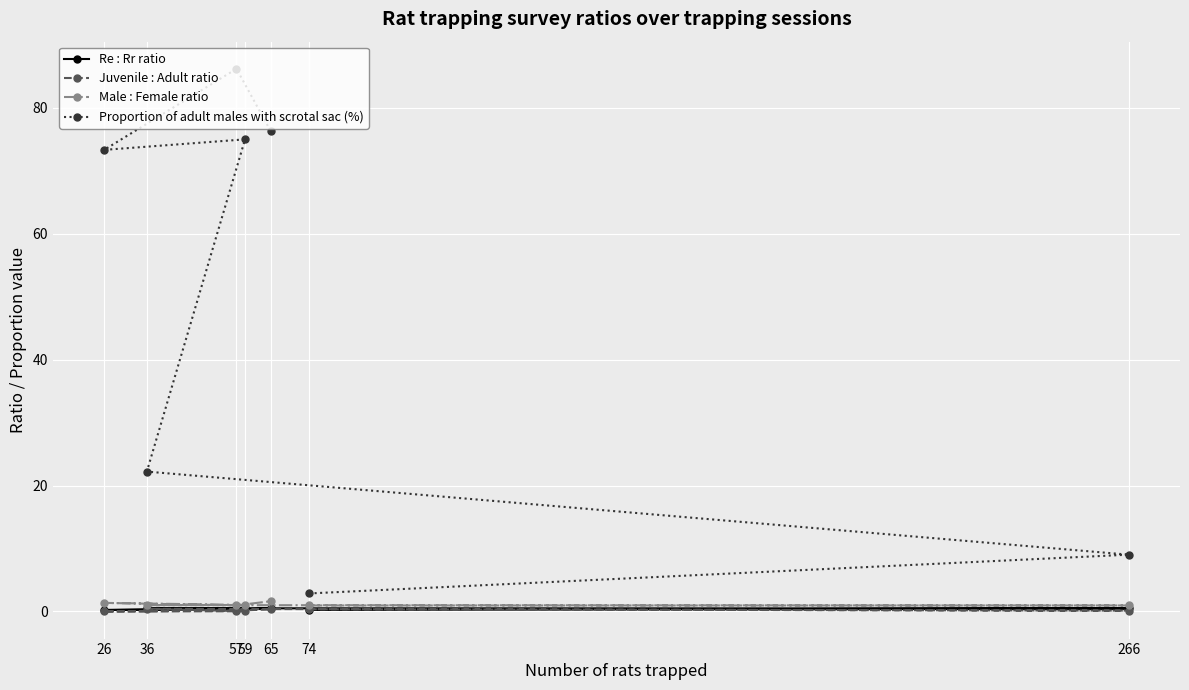

The Male : Female ratio series shows 1.0 at 59. True or false?

True